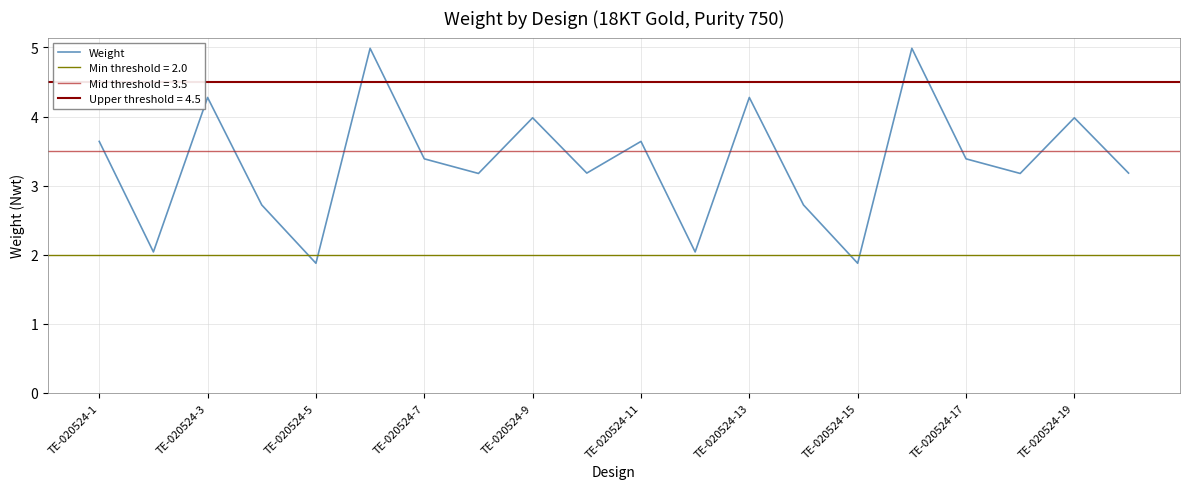

The value of Weight at TE-020524-15 is 1.9. True or false?

True